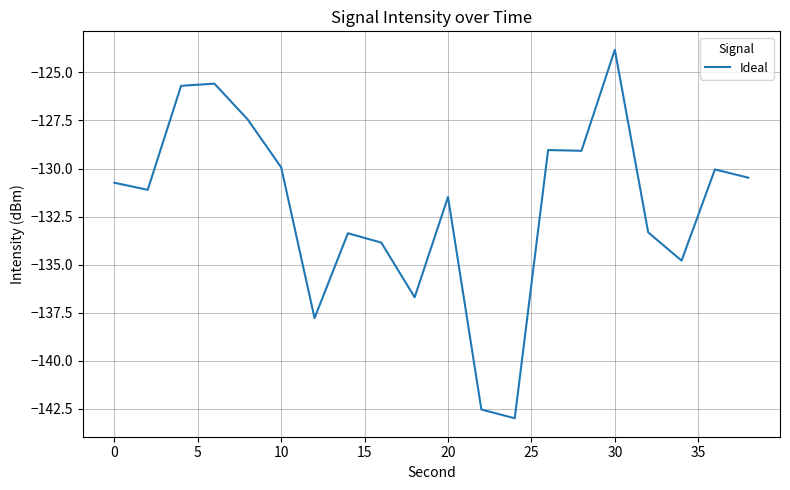

True or false: there are more than 1 points higher than both neighbors.

True